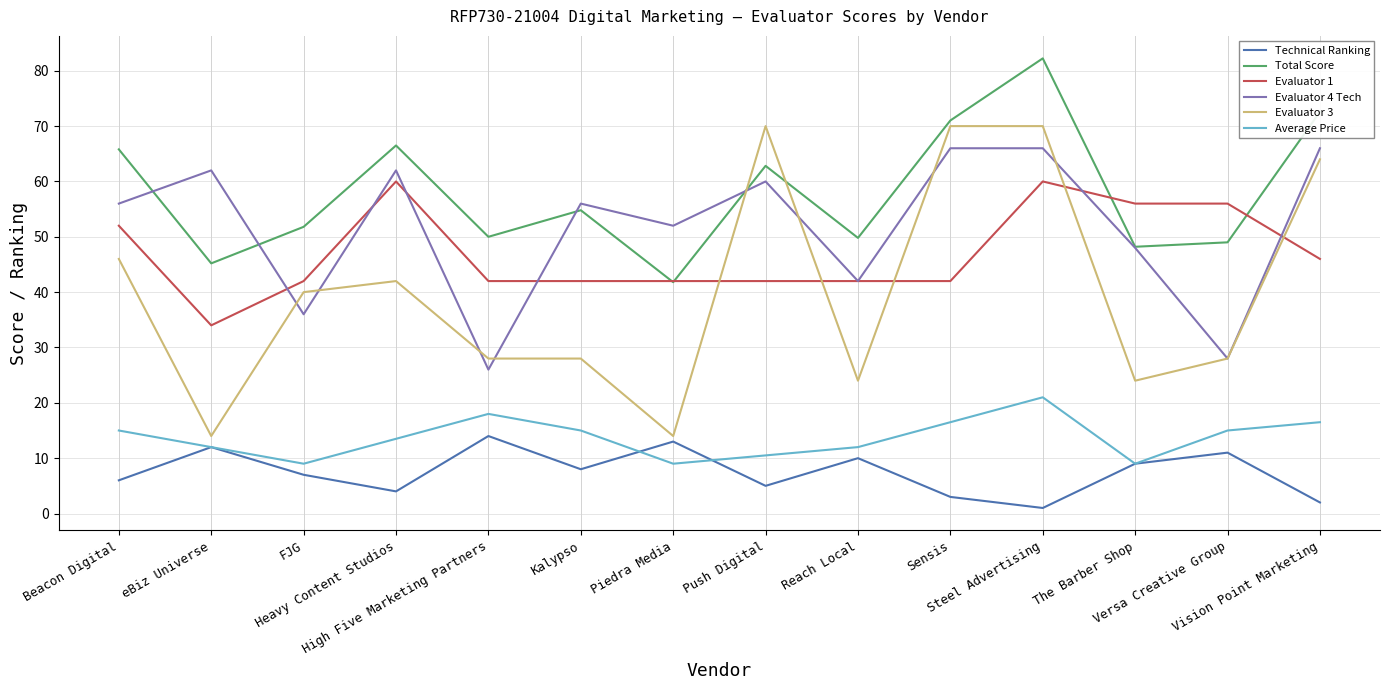

Is it true that Evaluator 3 equals 64.0 at Vision Point Marketing?

True